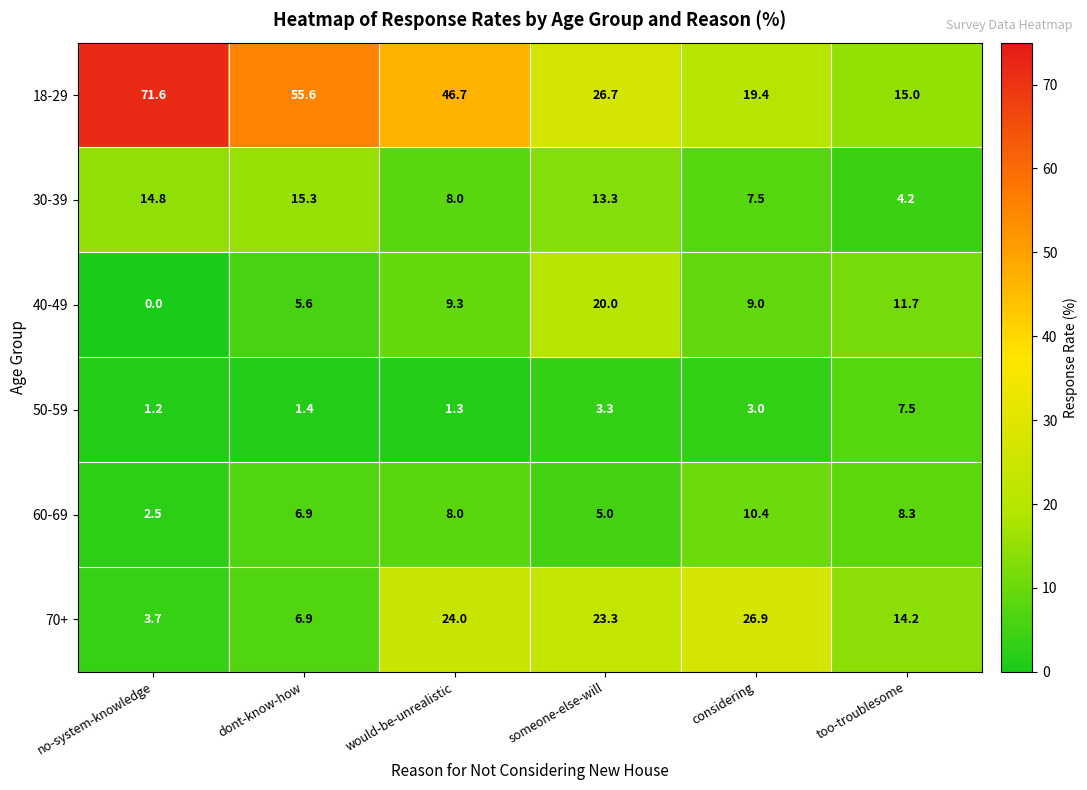

What is the sum of the 50-59 values at no-system-knowledge and too-troublesome?

8.7